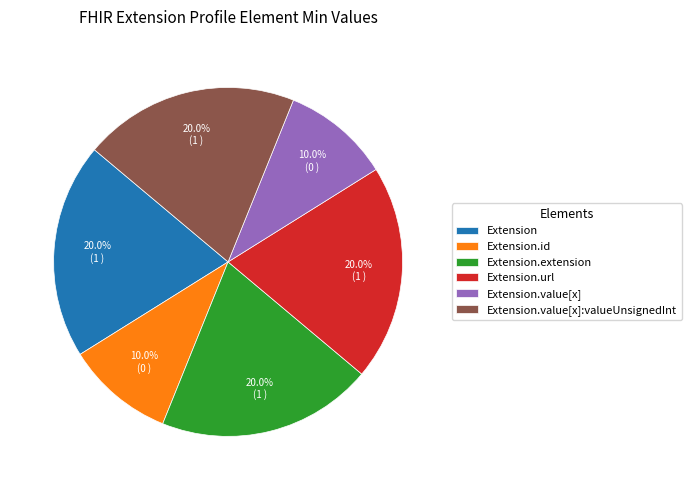

Combined, what portion of the pie is Extension and Extension.value[x]?

30.0%